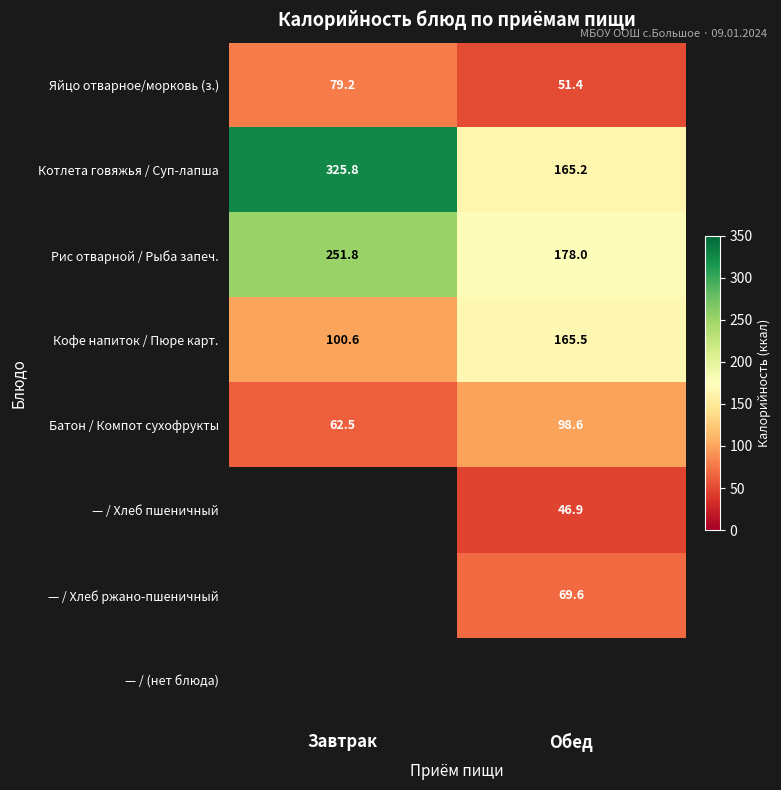

Is the value of — / Хлеб ржано-пшеничный at Обед greater than the value of Рис отварной / Рыба запеч. at Завтрак?

No